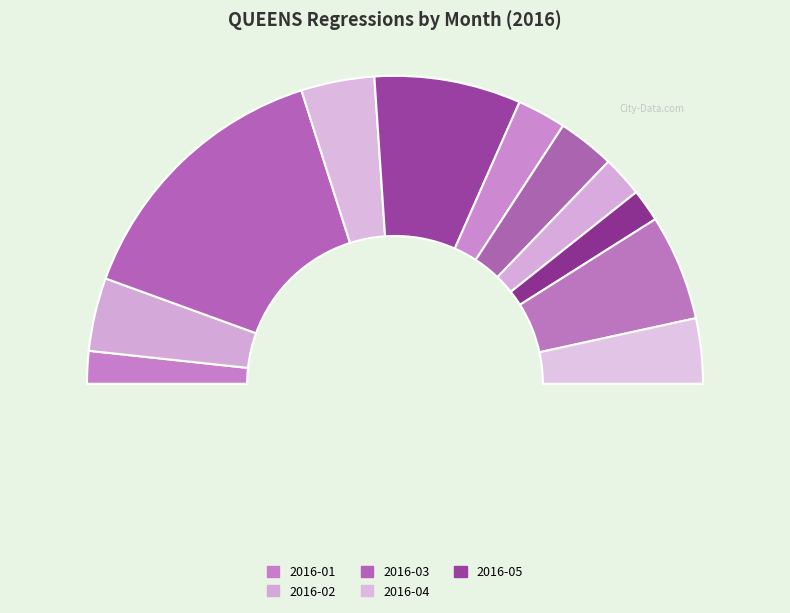

To the nearest percent, what portion does 2016-01 represent?

3%